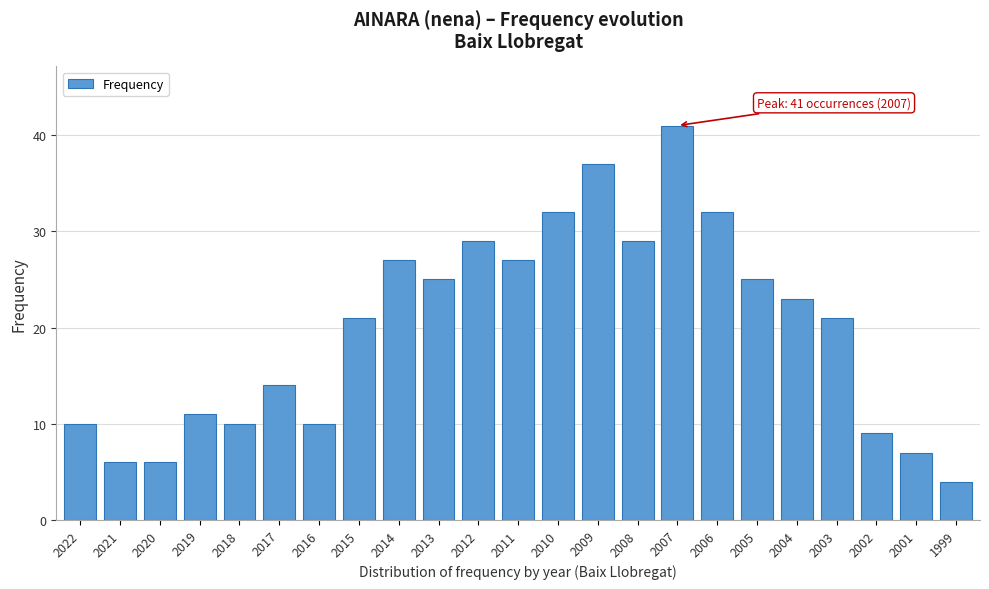

Reading right to left, what are all the values shown in this chart?

4	7	9	21	23	25	32	41	29	37	32	27	29	25	27	21	10	14	10	11	6	6	10